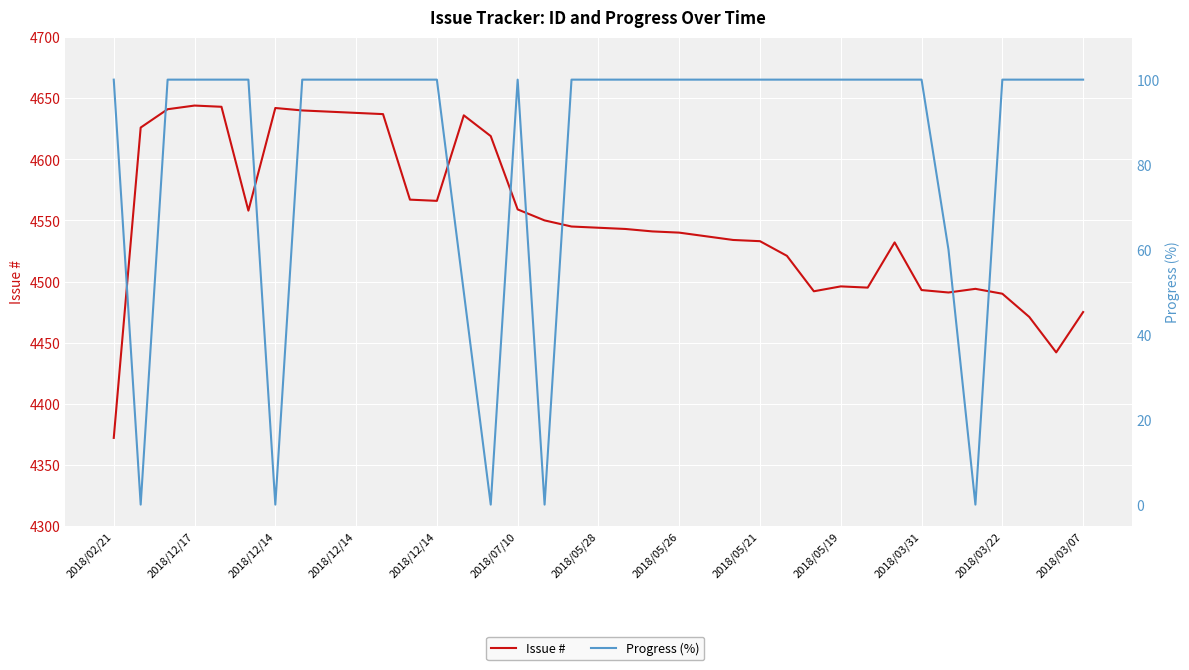

Where is Issue # nearest to the value 4508?

2018/05/19